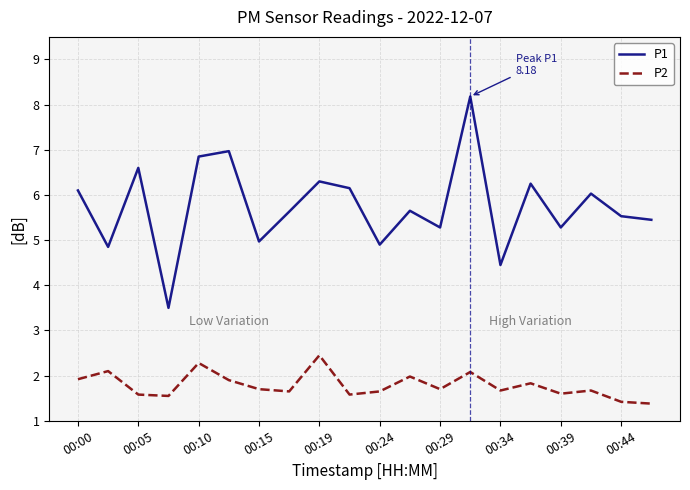

What is the difference between the maximum and minimum values in the P2 series?

1.1